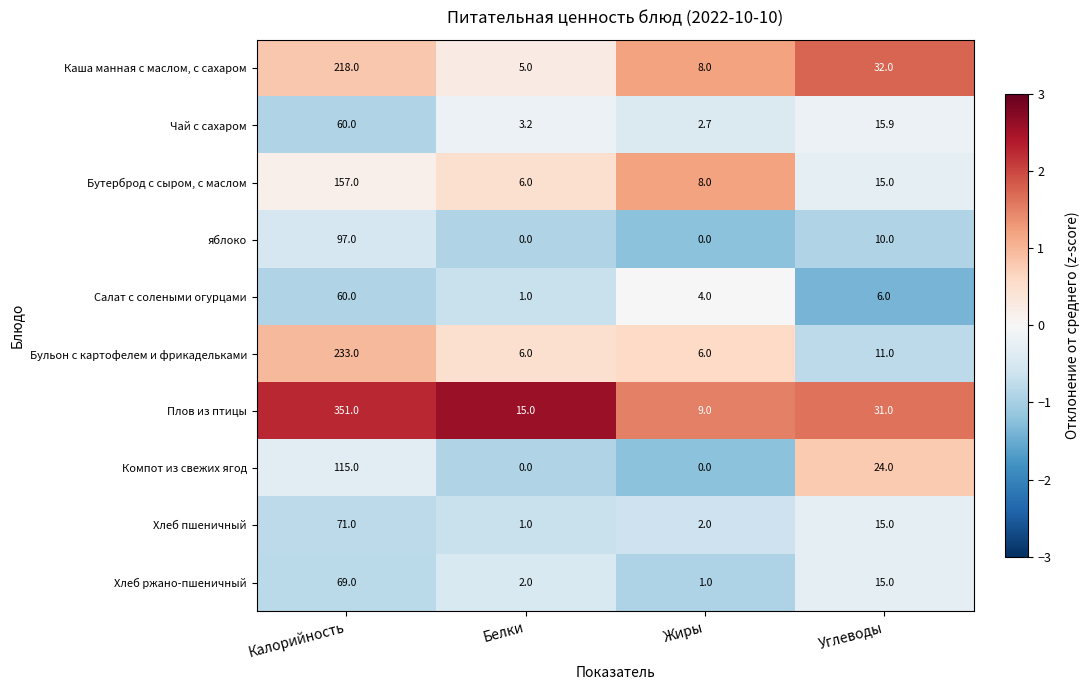

At how many categories does at least one series exceed 0?

4